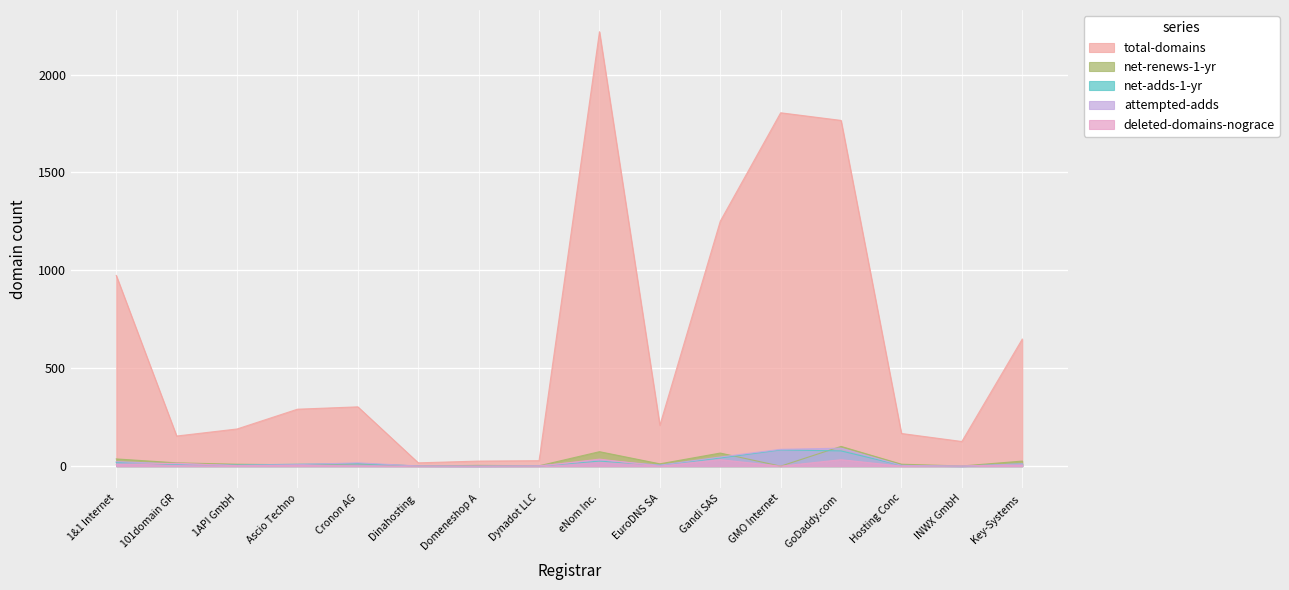

Which series has the largest total across all categories?

total-domains